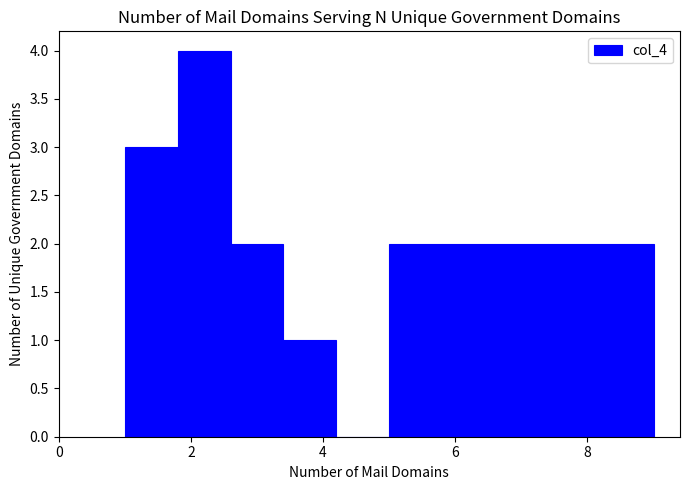

Reading left to right, transcribe this chart: for each bar, give the range it covers on the x-axis and its height. The values are not printed on the chart, so give them approximately, as read against the axis.

1.0 to 1.8: 3
1.8 to 2.6: 4
2.6 to 3.4: 2
3.4 to 4.2: 1
4.2 to 5.0: 0
5.0 to 5.8: 2
5.8 to 6.6: 2
6.6 to 7.4: 2
7.4 to 8.2: 2
8.2 to 9.0: 2